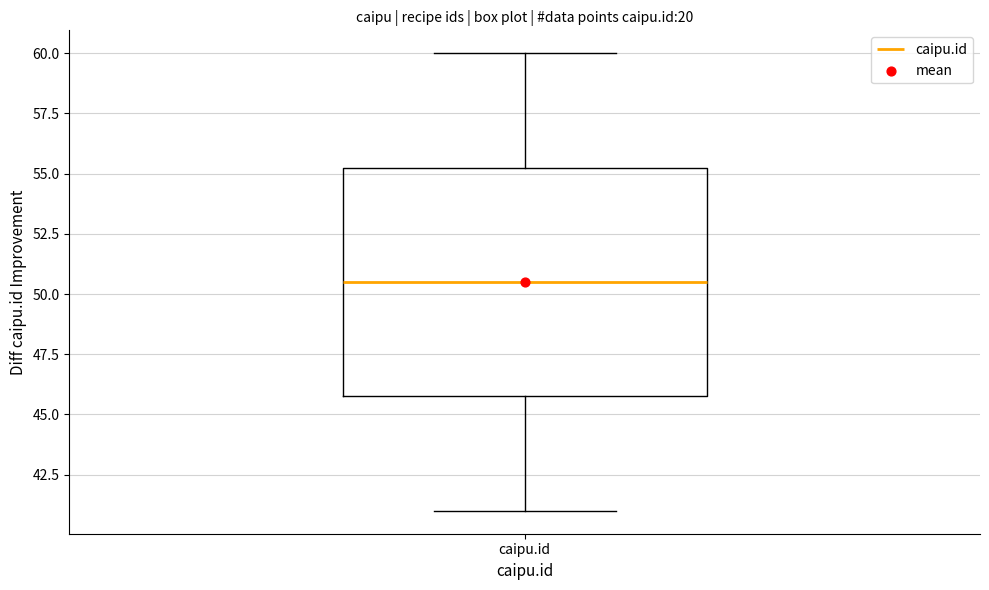

Where is the lower edge of the box for caipu.id on the y-axis? The values are not printed on the chart, so give them approximately, as read against the axis.

46.0